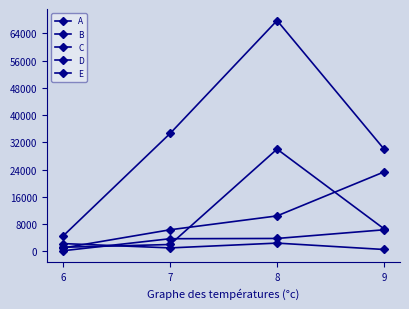

Count the number of data series in this chart.

5